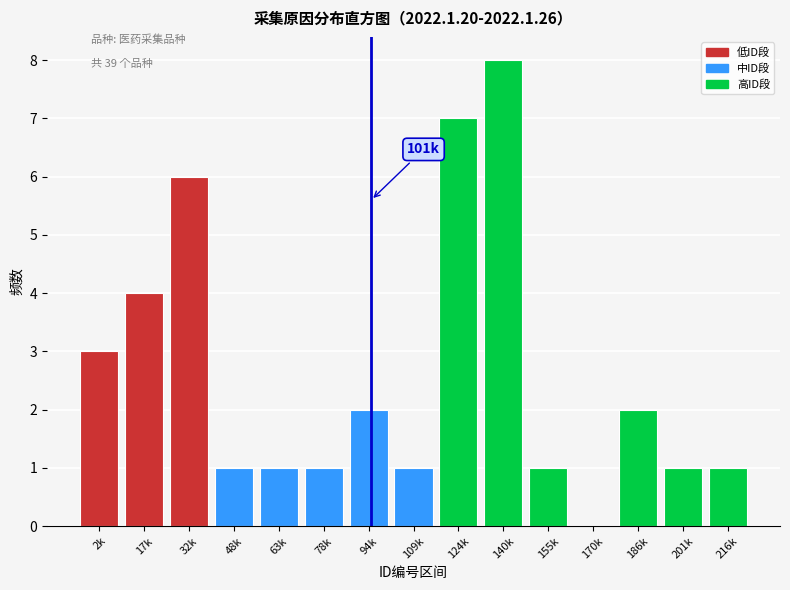

Reading left to right, transcribe all the data shown in this chart.

2k=3	17k=4	32k=6	48k=1	63k=1	78k=1	94k=2	109k=1	124k=7	140k=8	155k=1	170k=0	186k=2	201k=1	216k=1